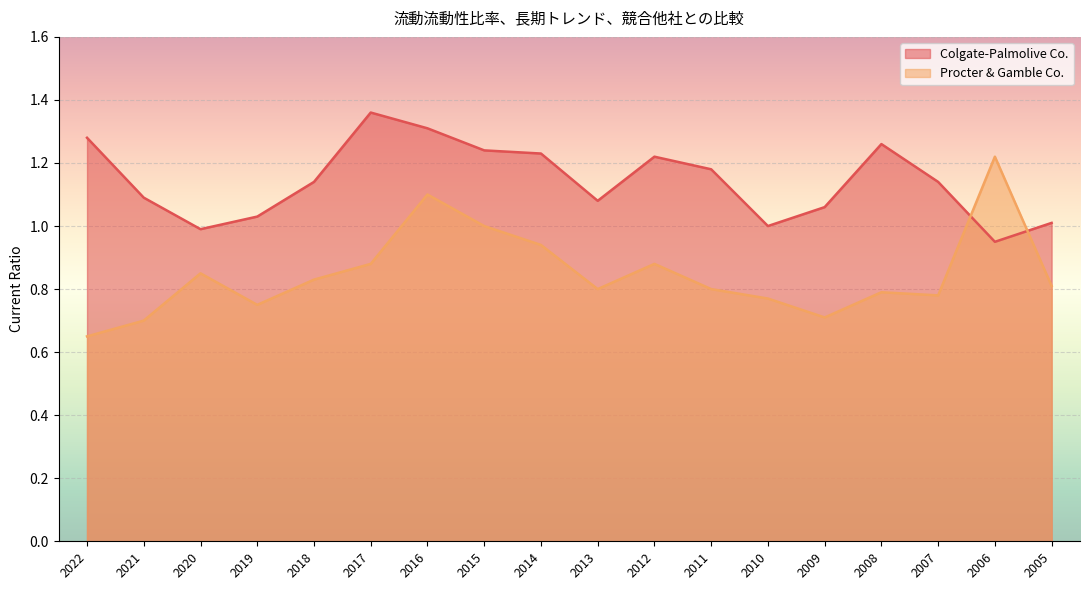

Which series has the largest total across all categories?

Colgate-Palmolive Co.